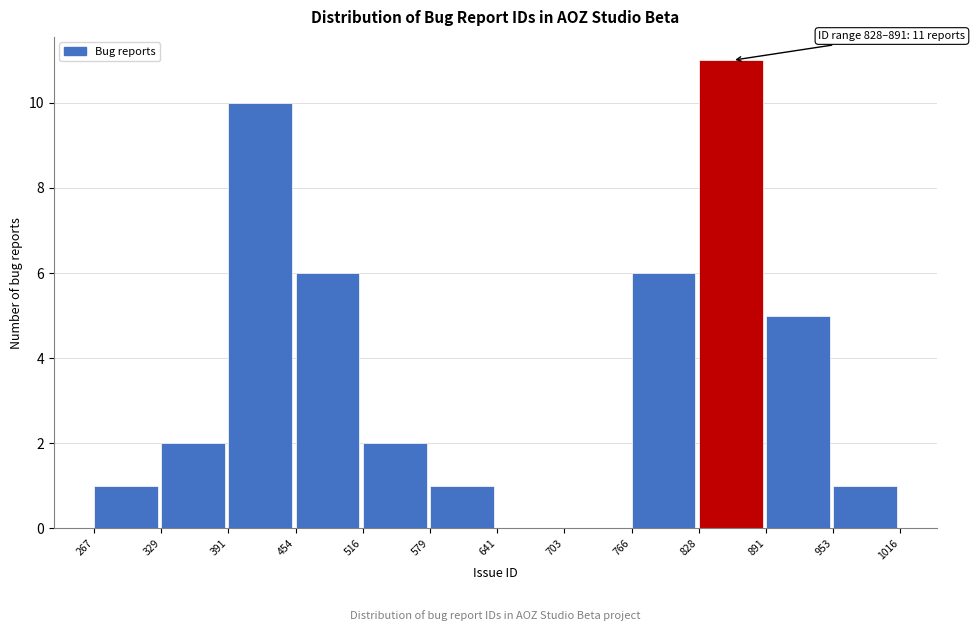

Over which range of the x-axis is the bar tallest?

828 to 891